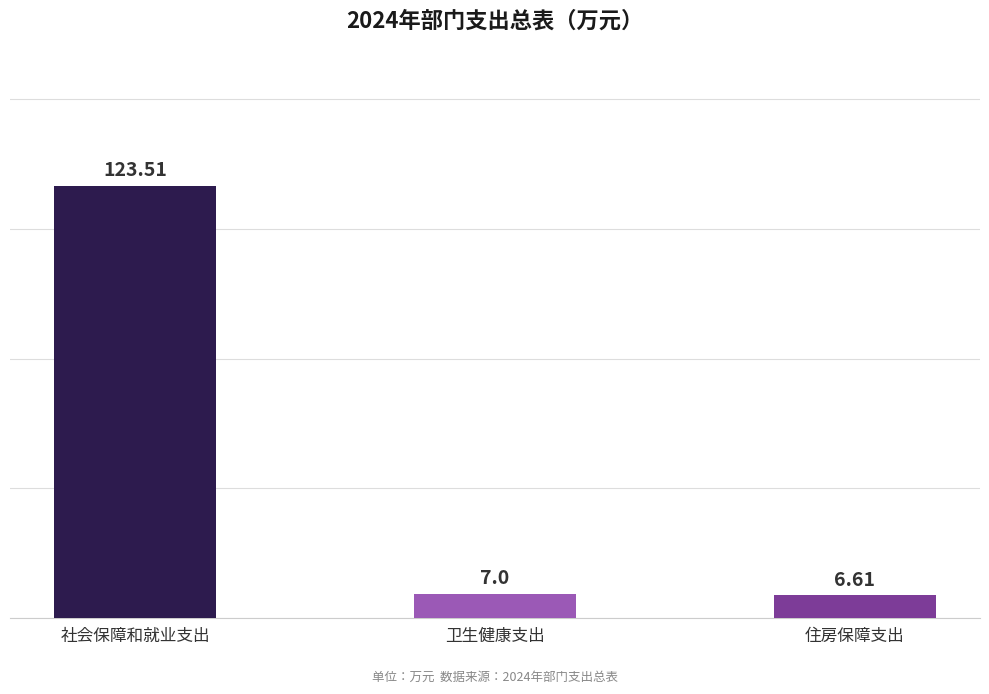

Between 社会保障和就业支出 and 卫生健康支出, which is larger?

社会保障和就业支出